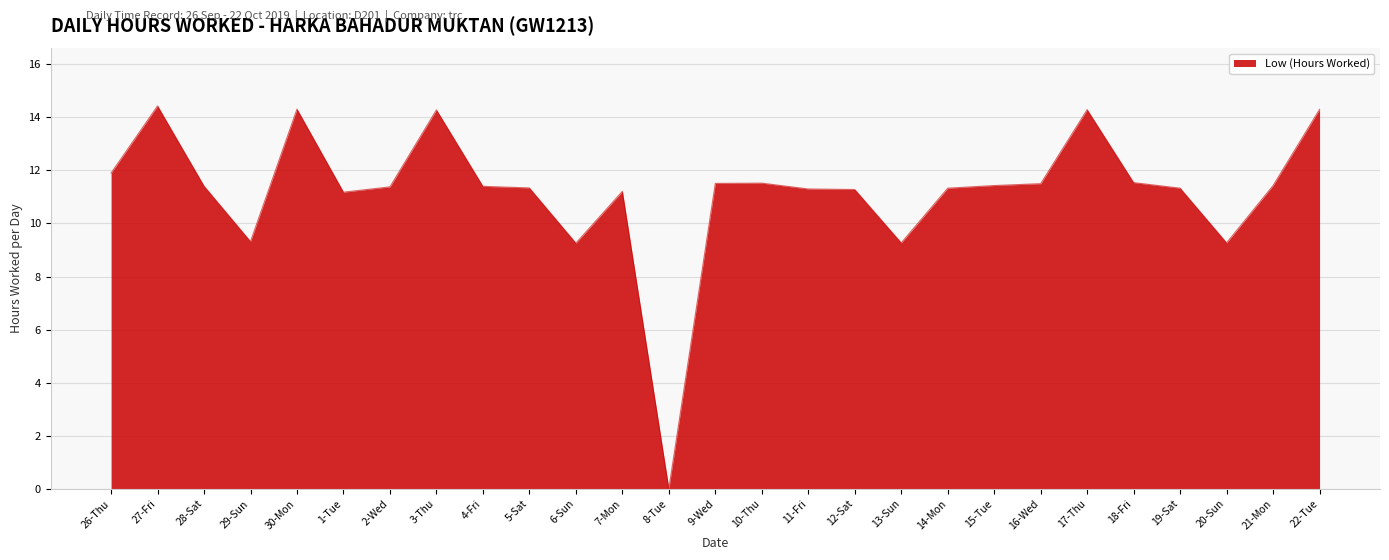

What is the average value?

11.2